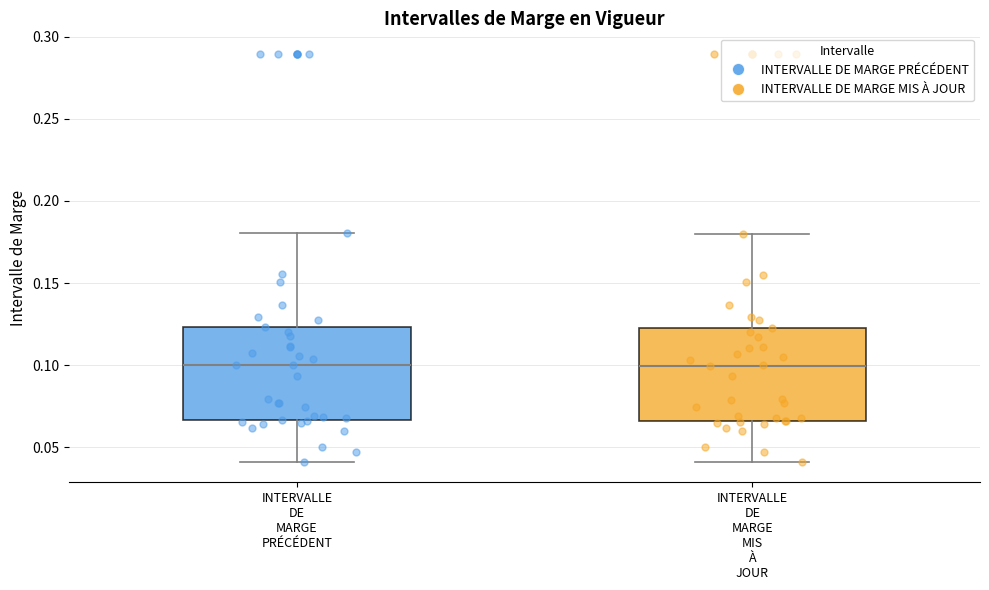

Reading left to right, transcribe this box plot: for each box, give where its median line is, the range the box spans, and where its two whiskers end, as read against the y-axis. The values are not printed on the chart, so give them approximately, as read against the axis.

INTERVALLE DE MARGE PRÉCÉDENT: median 0.100, box 0.065 to 0.125, whiskers 0.040 to 0.180
INTERVALLE DE MARGE MIS À JOUR: median 0.100, box 0.065 to 0.125, whiskers 0.040 to 0.180